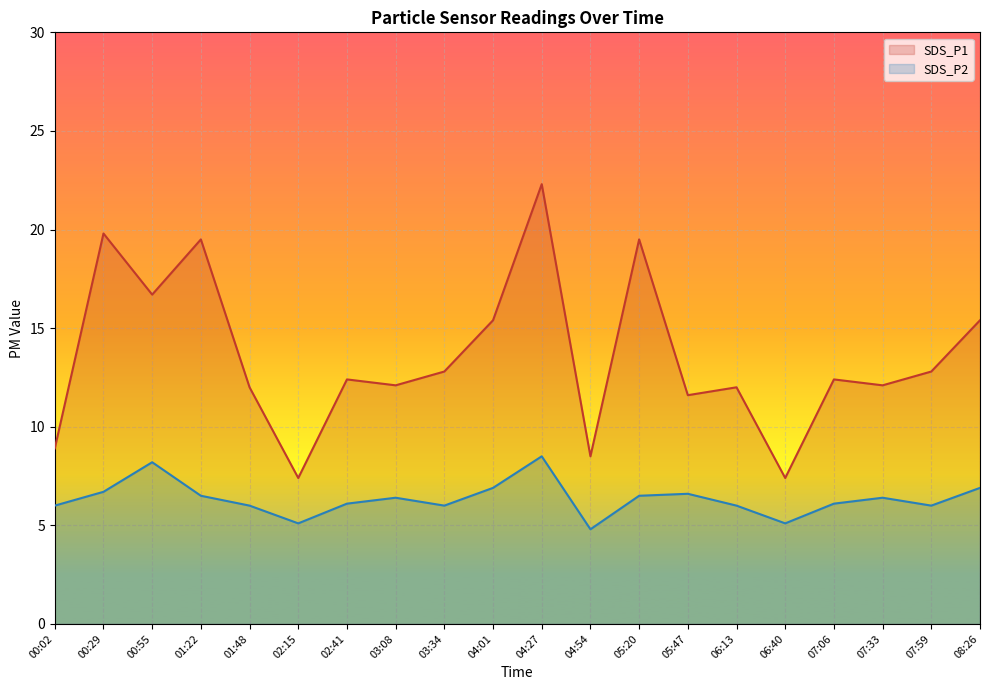

What is the label of the 11th point from the right?

04:01